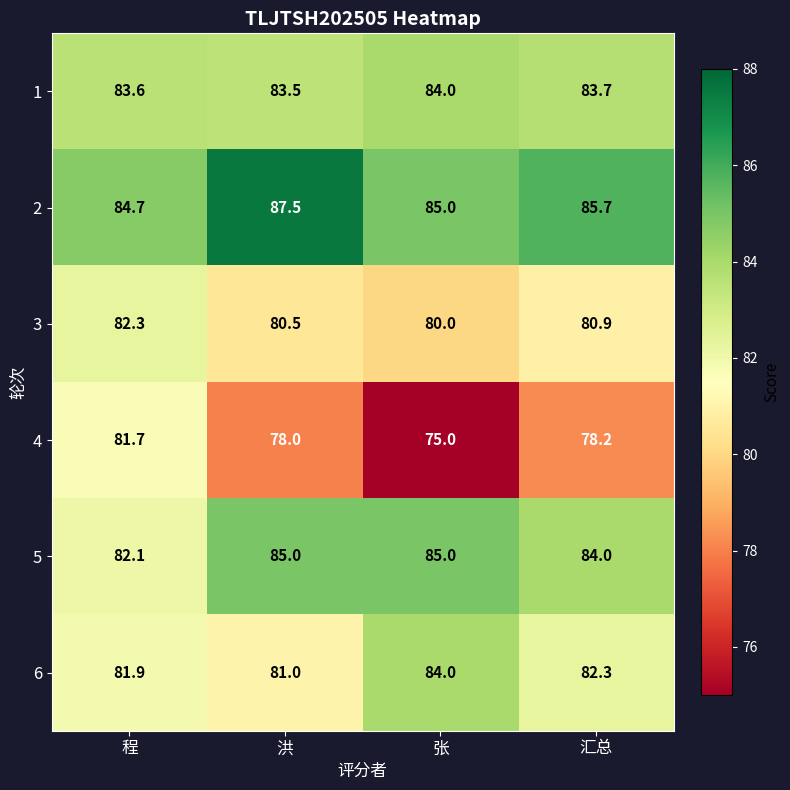

Count the number of data series in this chart.

6